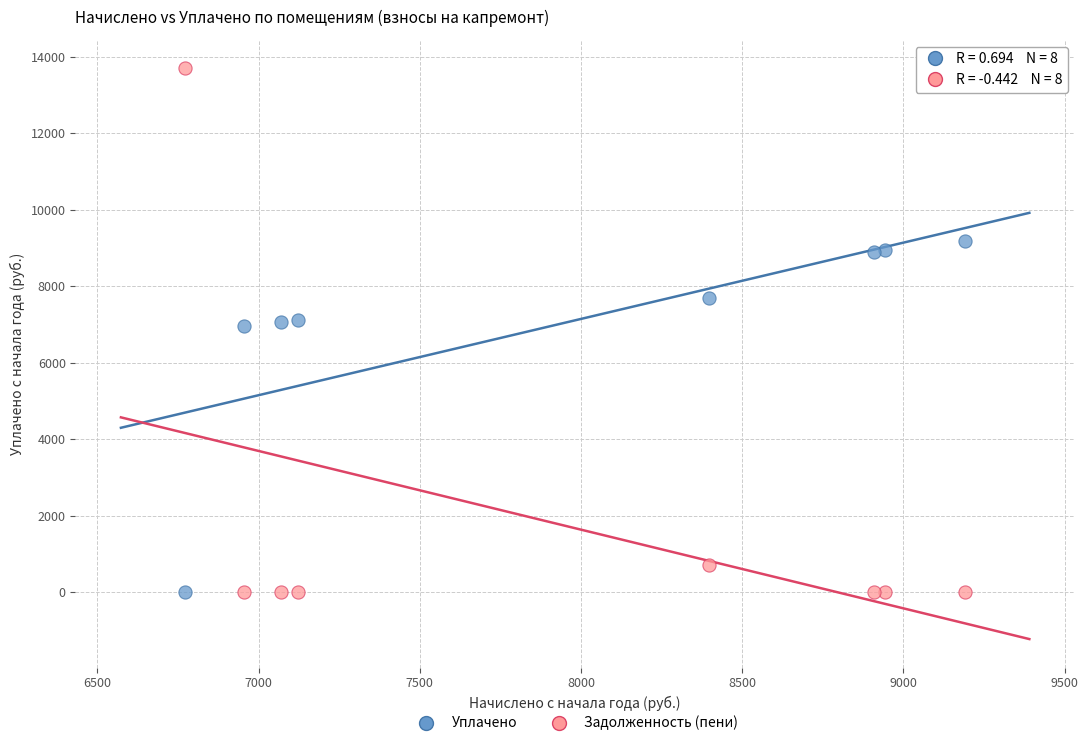

Across all data points, what is the range of X values (max minus min)?

2417.8